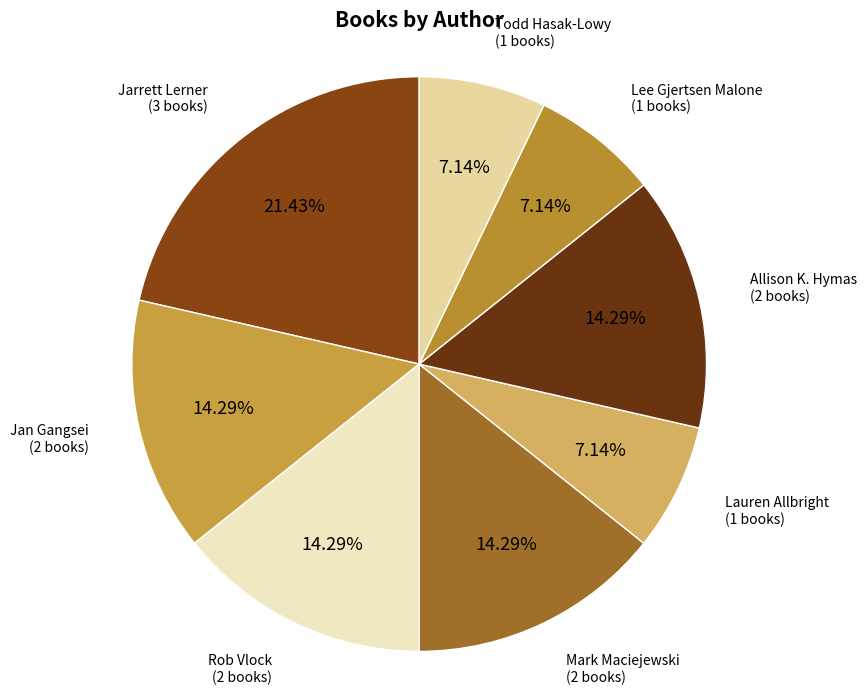

Rank the categories by value from highest to lowest.

Jarrett Lerner (566627051), Jan Gangsei (564273236), Rob Vlock (2114014547), Mark Maciejewski (554215176), Allison K. Hymas (553627685), Lauren Allbright (2087536321), Lee Gjertsen Malone (488175598), Todd Hasak-Lowy (86009158)